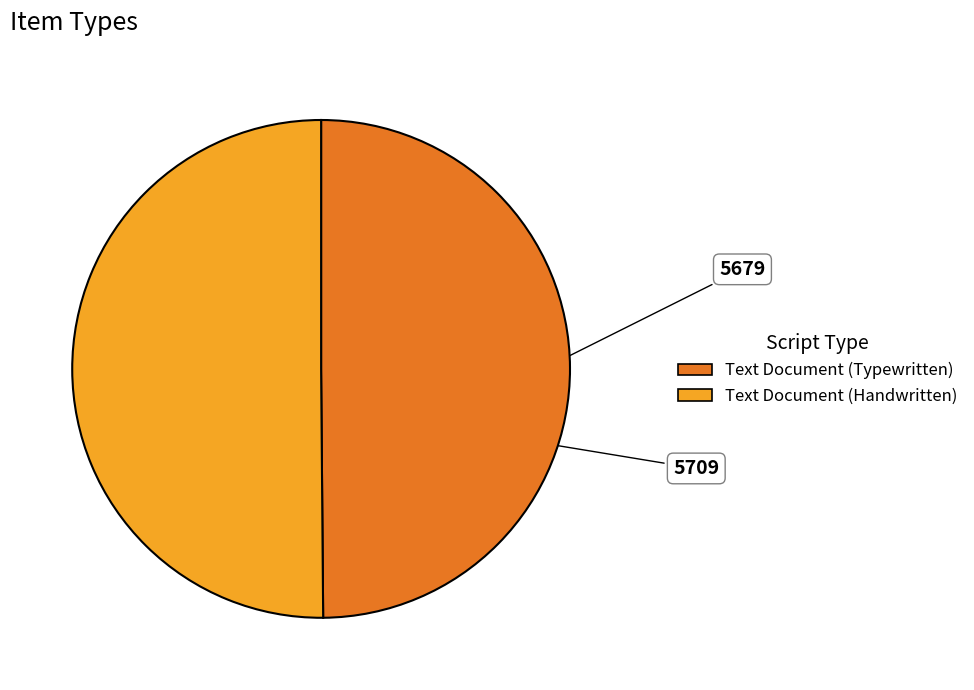

Is the sum of Text Document (Handwritten) and Text Document (Typewritten) greater than half?

Yes